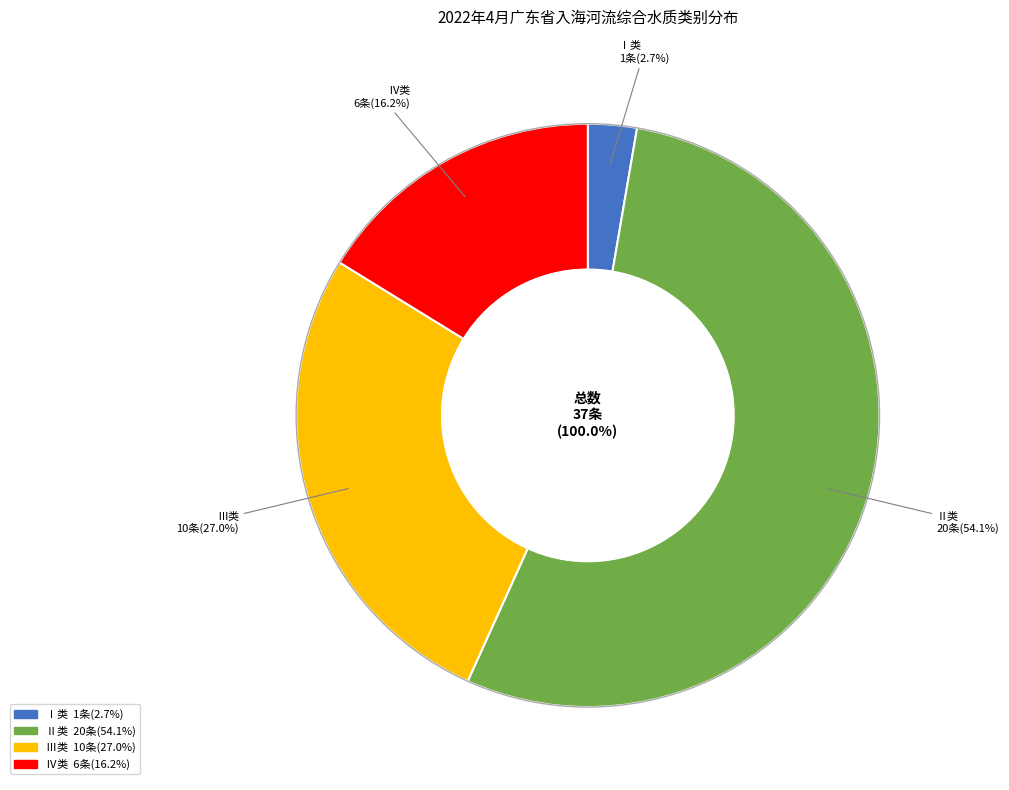

What percentage is the Ⅳ类 slice, to the nearest percent?

16%